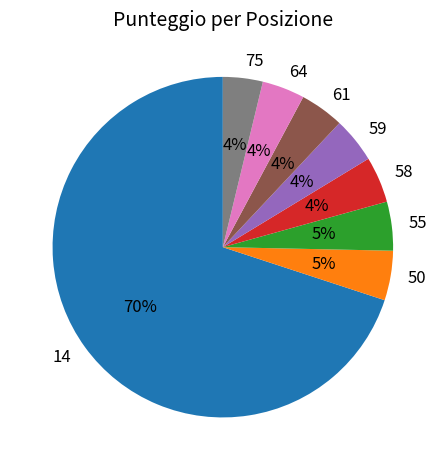

To the nearest percent, what portion does 61 represent?

4%